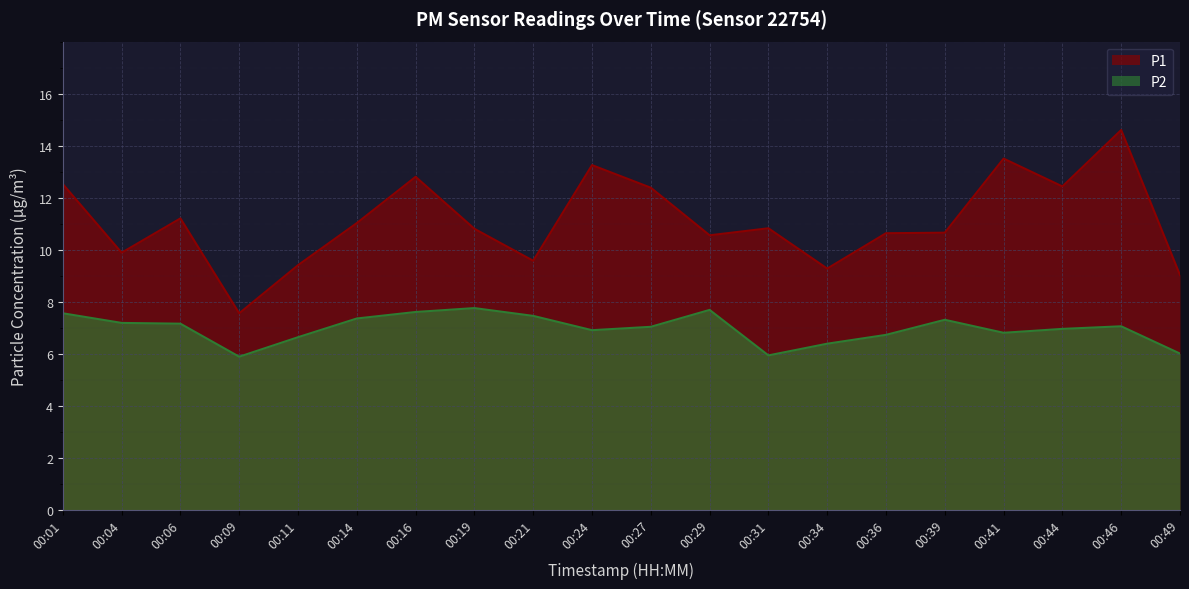

True or false: P2 has a value of 3.7 at 00:29.

False